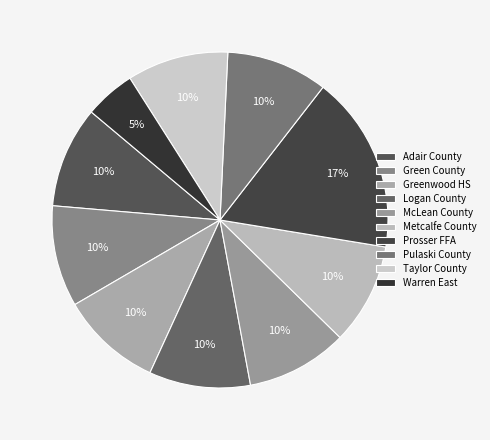

Count the number of slices in the pie.

10